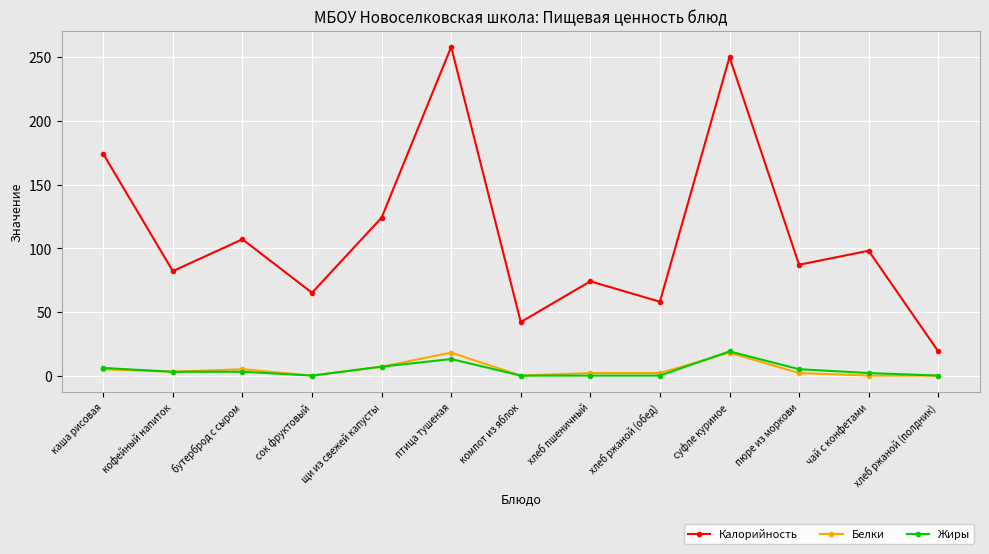

True or false: Жиры has more than 0 interior local peaks.

True